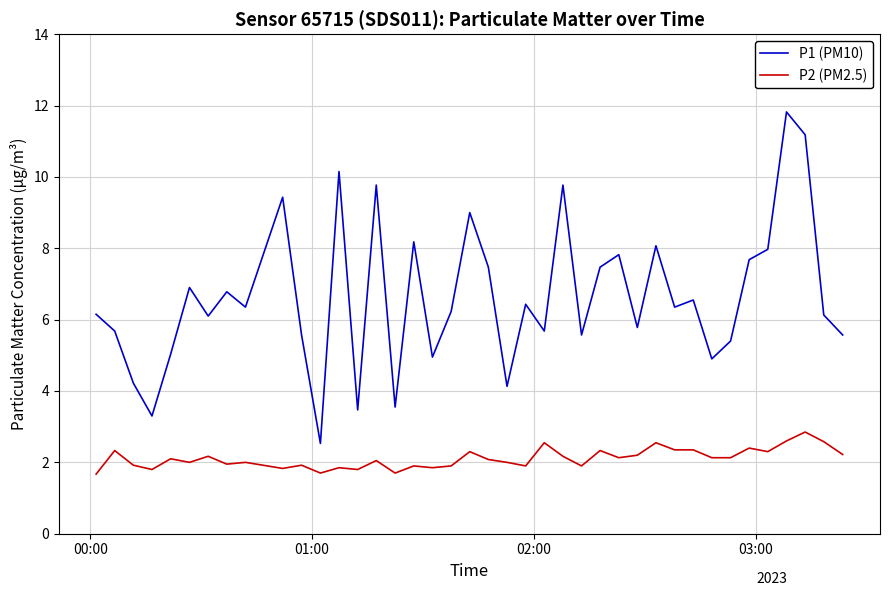

Which series has the largest total across all categories?

P1 (PM10)